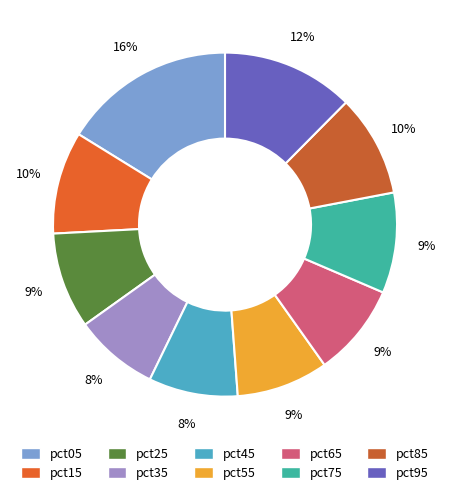

How many slices are in this pie chart?

10